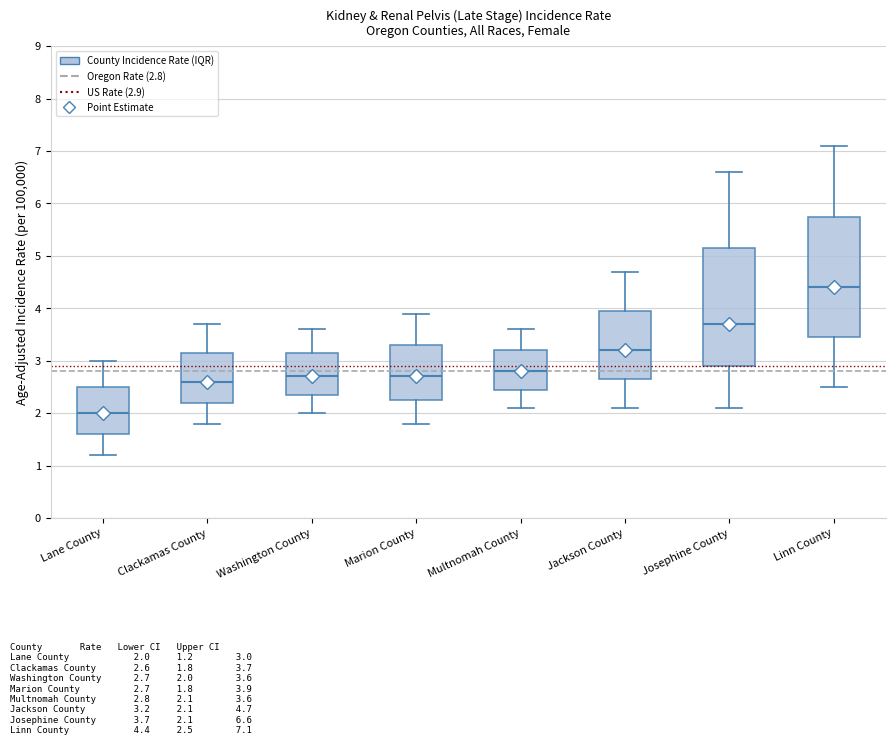

Where is the upper edge of the box for Jackson County on the y-axis? The values are not printed on the chart, so give them approximately, as read against the axis.

4.0